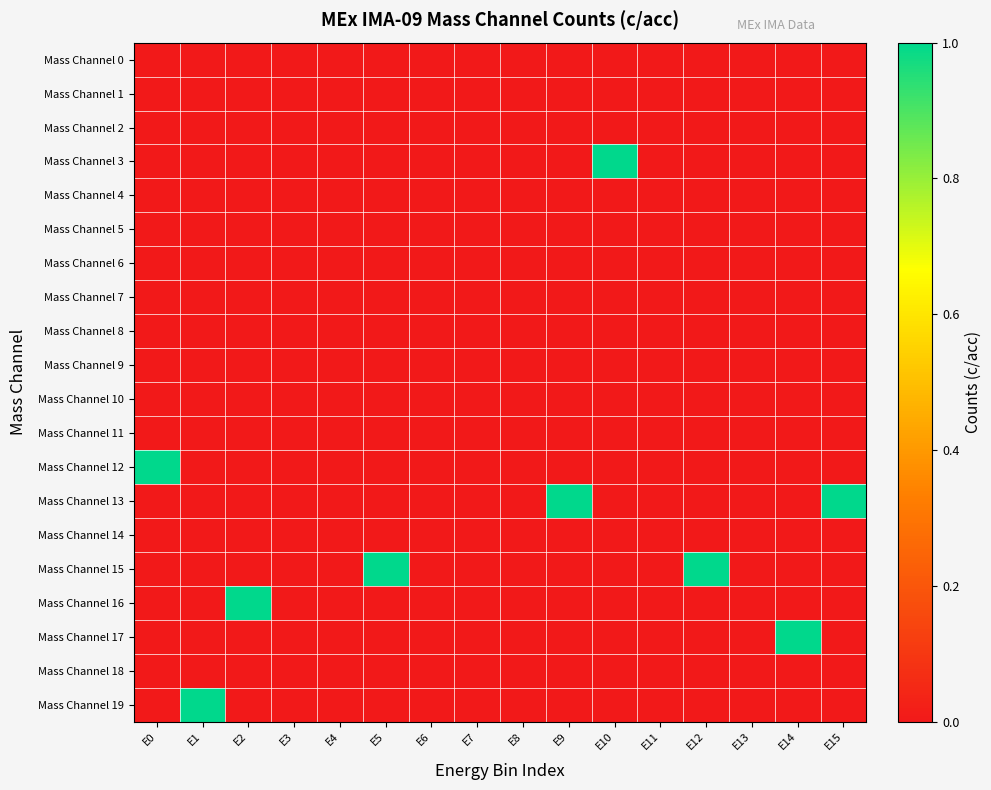

Which has a higher value, E2 or E11?

E2